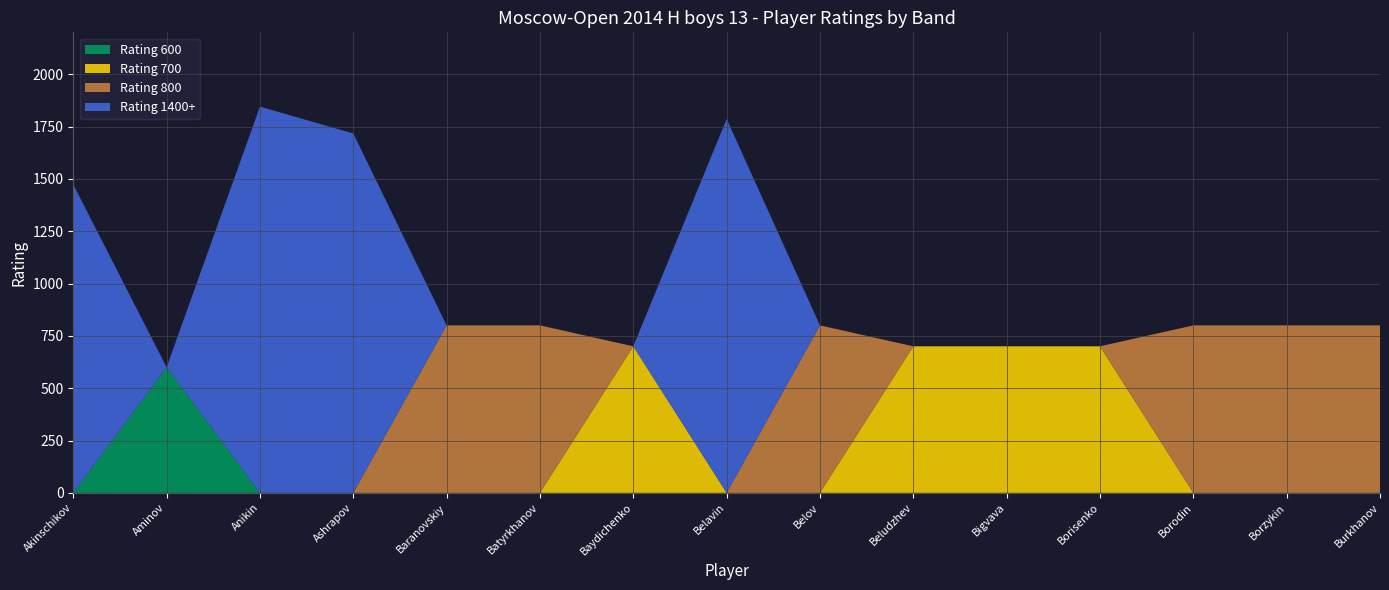

What is the total value across all series at Bigvava?

700